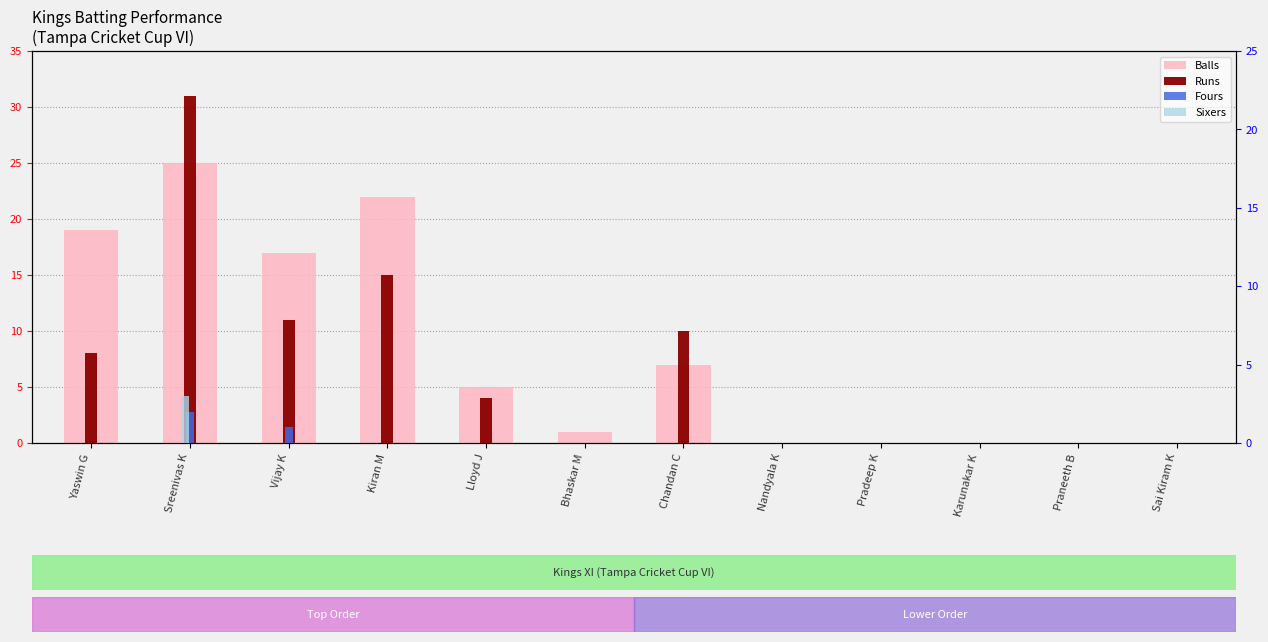

What are all the series names shown in the legend?

Balls, Runs, Fours, Sixers